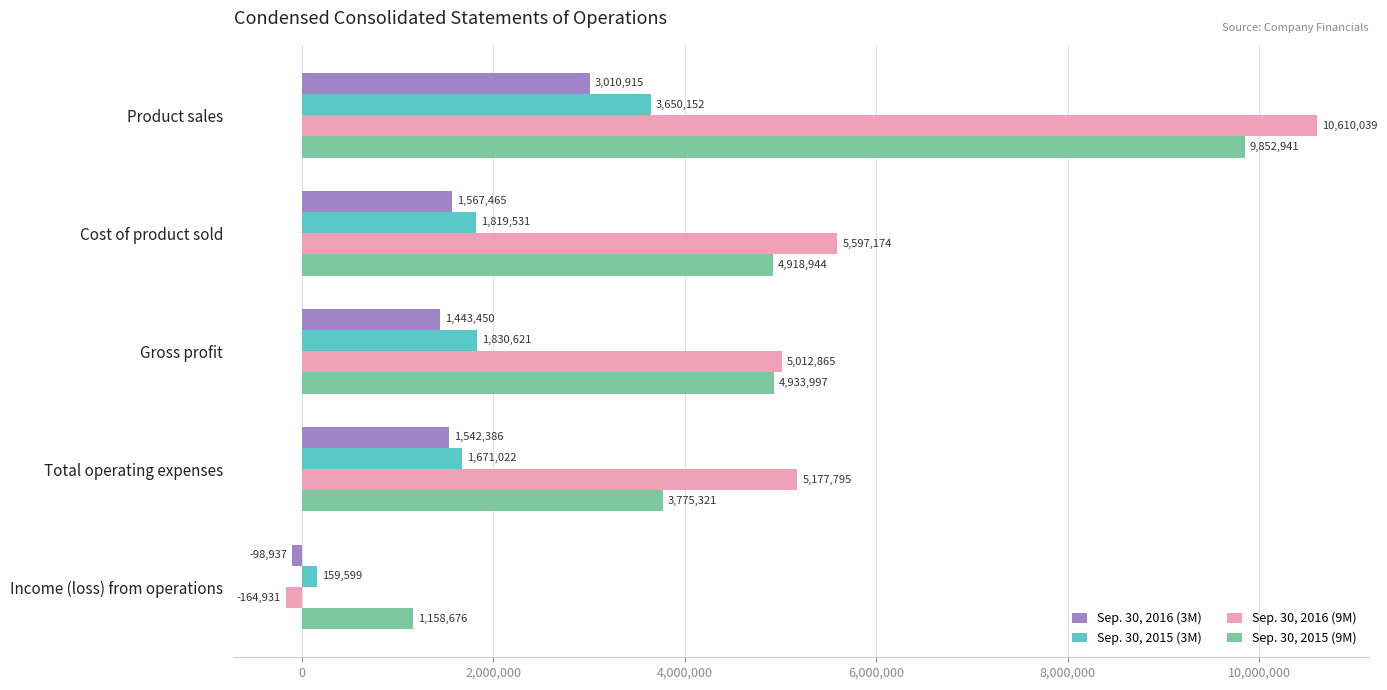

At how many categories does at least one series exceed 995740?

5